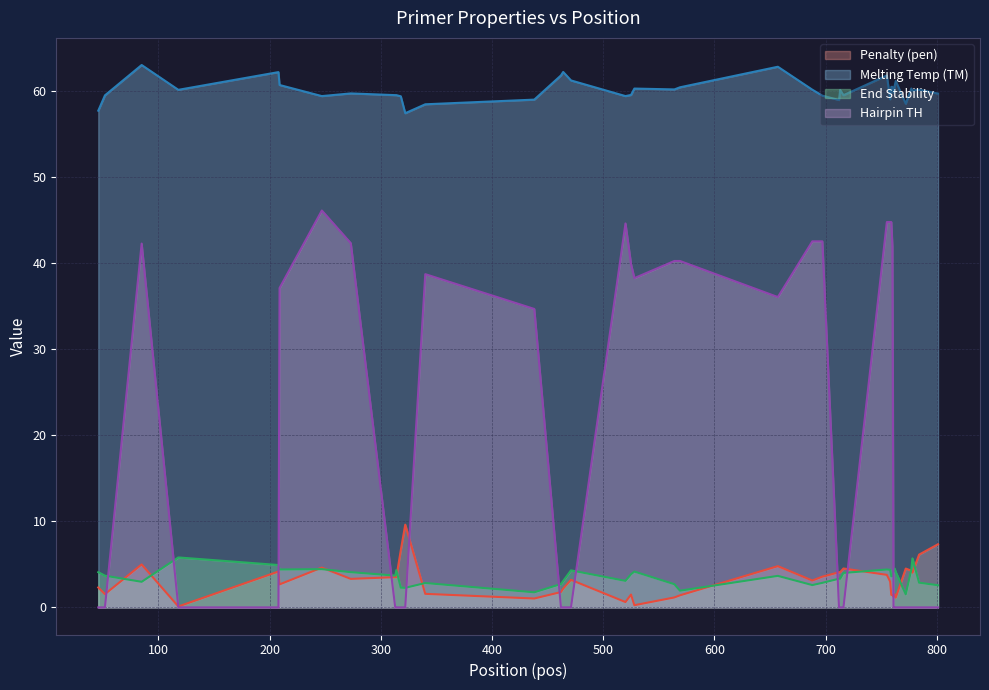

List the labels in order of pen value, largest first.

322, 801, 318, 784, 85, 657, 247, 716, 772, 777, 208, 713, 712, 778, 755, 697, 313, 314, 273, 471, 688, 758, 209, 46, 464, 462, 340, 762, 52, 525, 759, 760, 569, 761, 564, 763, 438, 520, 528, 118